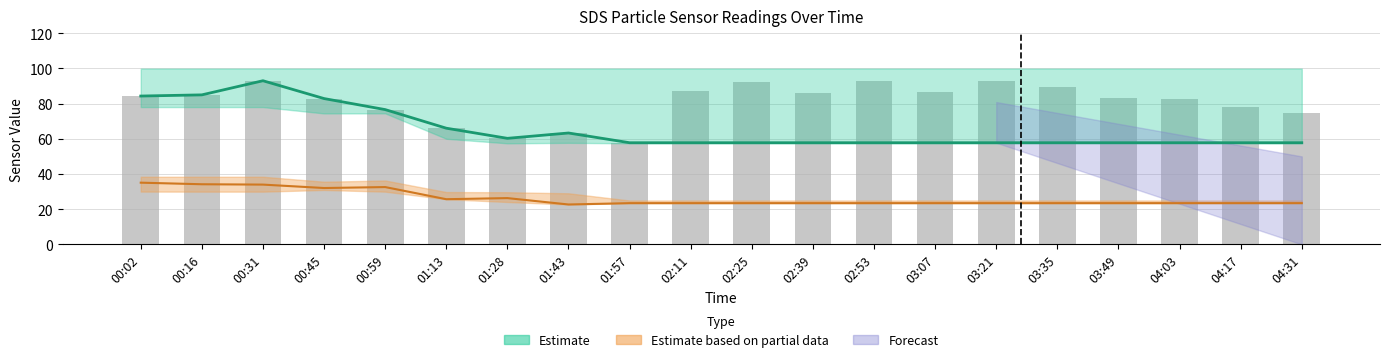

What is the difference between the SDS_P1 (estimate) values at 04:31 and 01:13?

8.3